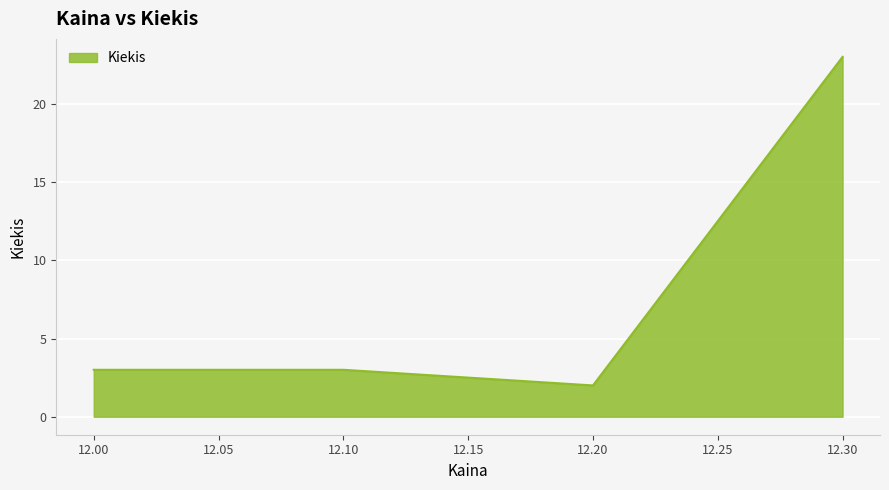

Reading right to left, what are all the values shown in this chart?

23	2	3	3